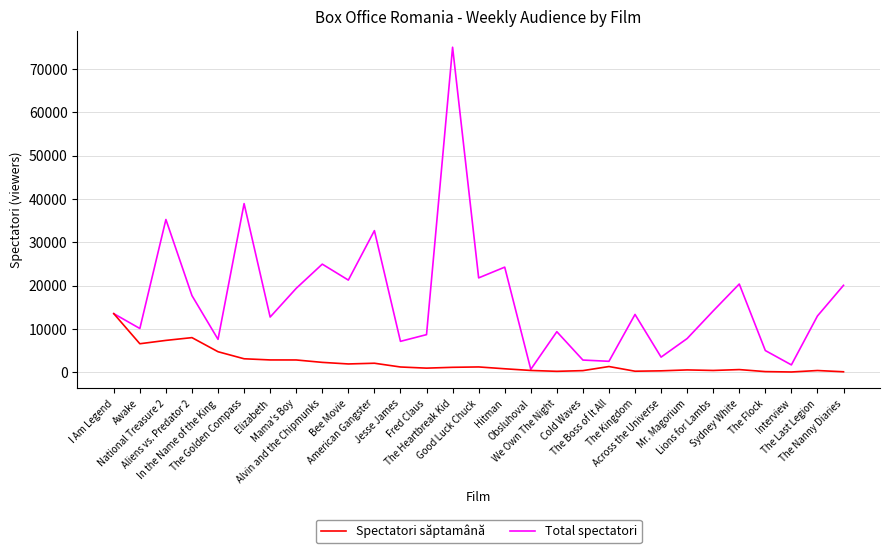

In Spectatori săptamână, how many points are higher than both neighbors (excluding endpoints)?

7